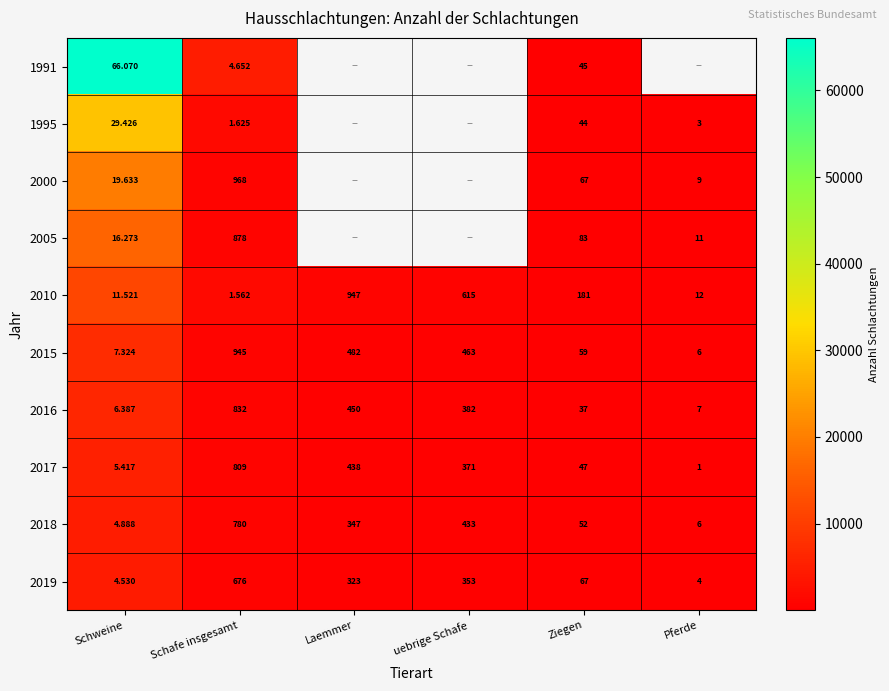

Where does the 2018 series first go above 347?

Schafe insgesamt